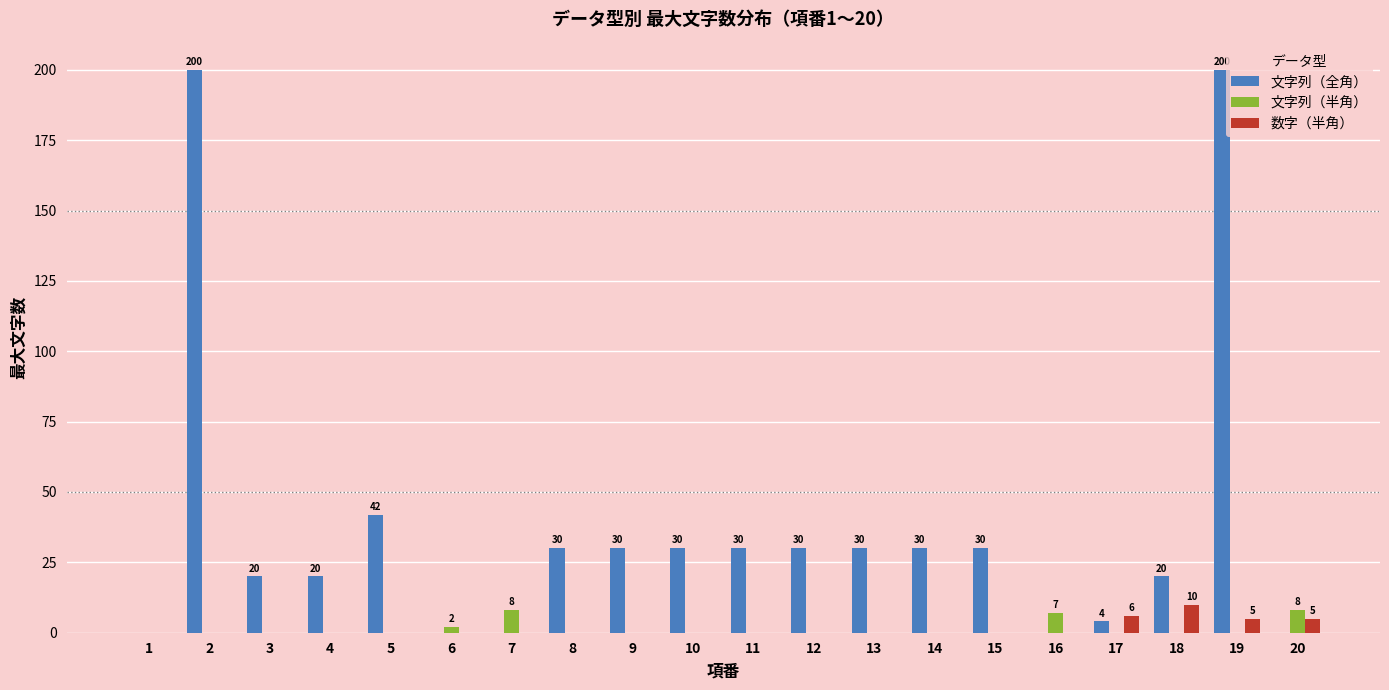

What is the maximum value shown in the chart?

200